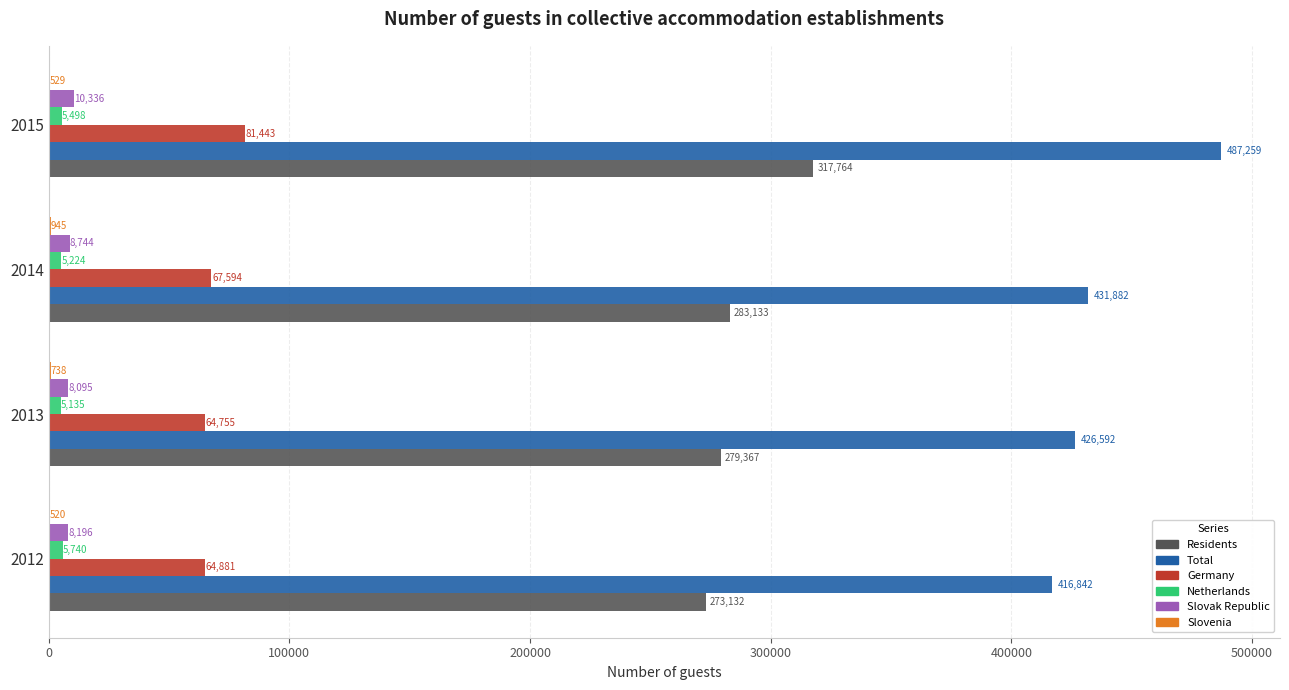

Which series has the largest total across all categories?

Total